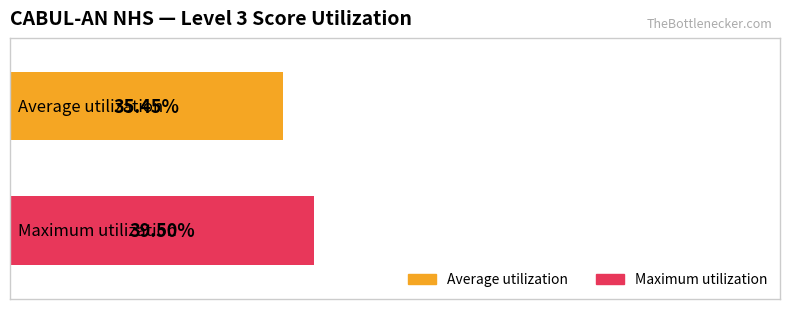

What are all the series names shown in the legend?

Average utilization, Maximum utilization